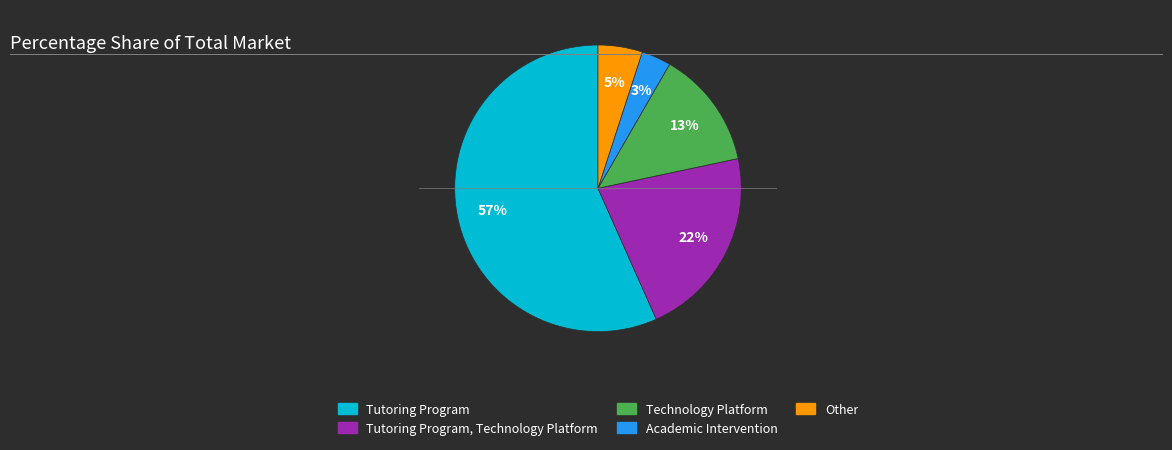

Is there a majority slice in this chart?

Yes